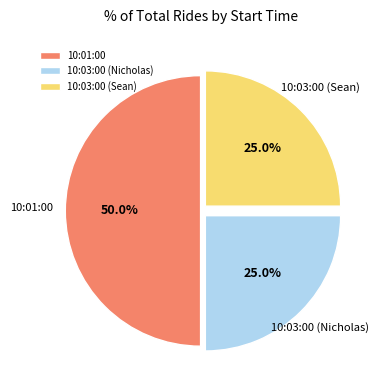

Which slice is the largest?

10:01:00